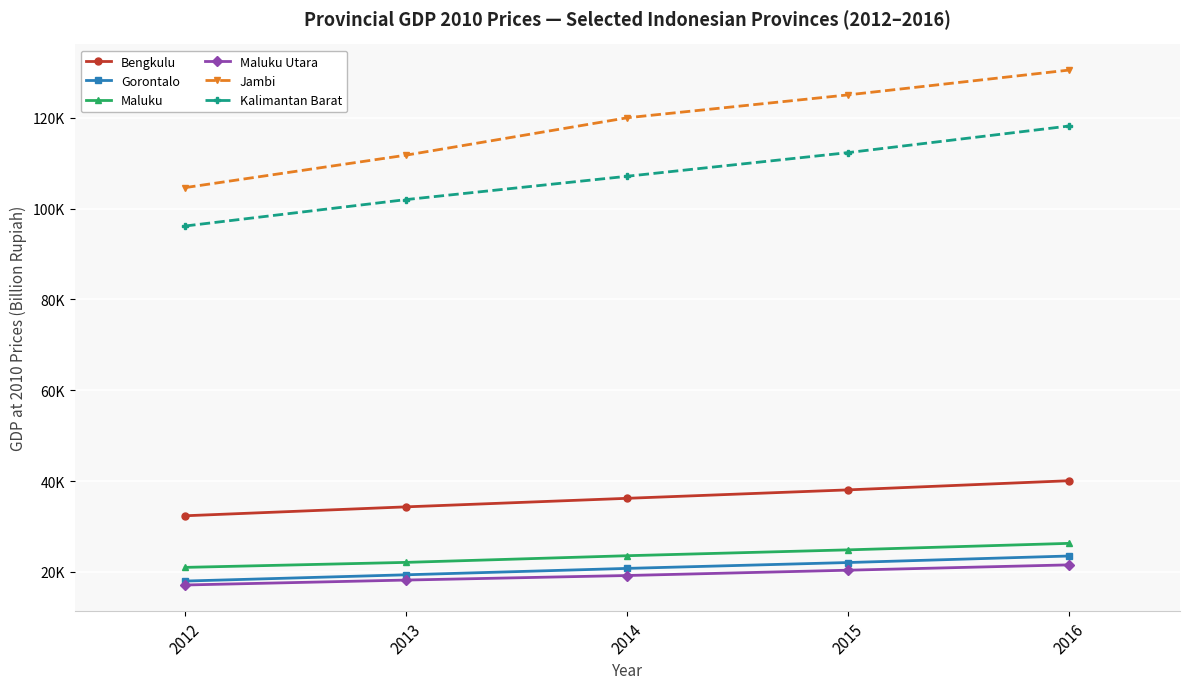

What value does the Maluku Utara series have at 2014, to the nearest 10?

19210